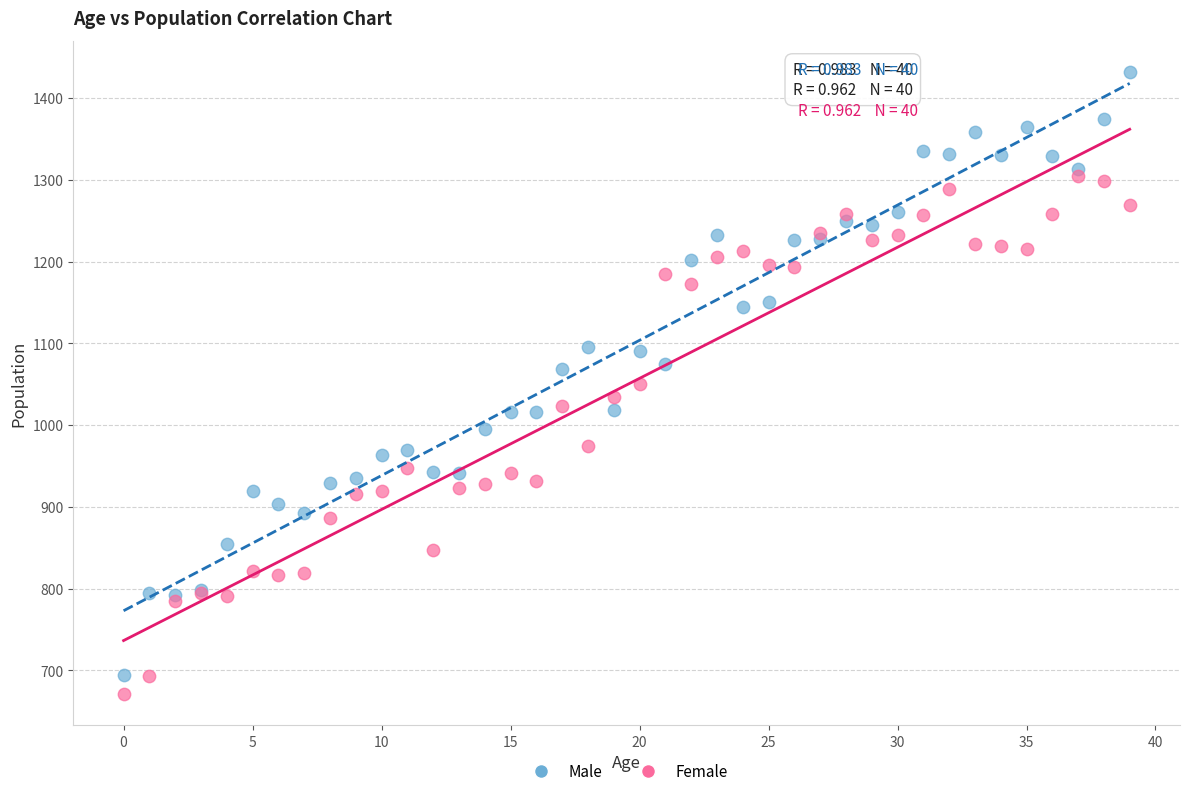

Which series contains the lowest Y value?

Female